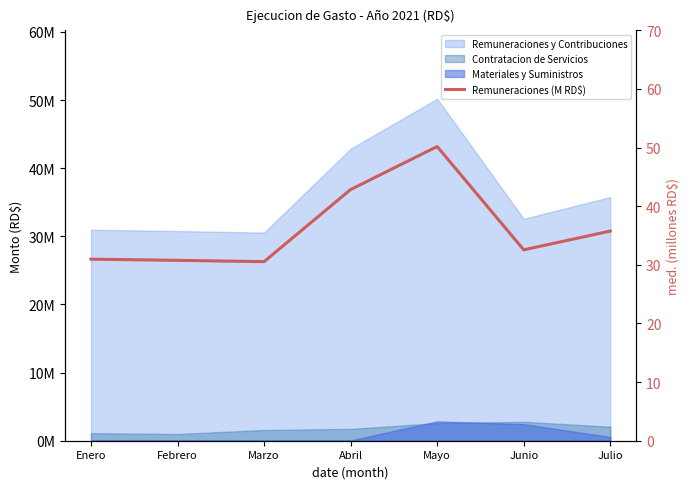

Rank the categories by value from lowest to highest.

Marzo, Febrero, Enero, Junio, Julio, Abril, Mayo